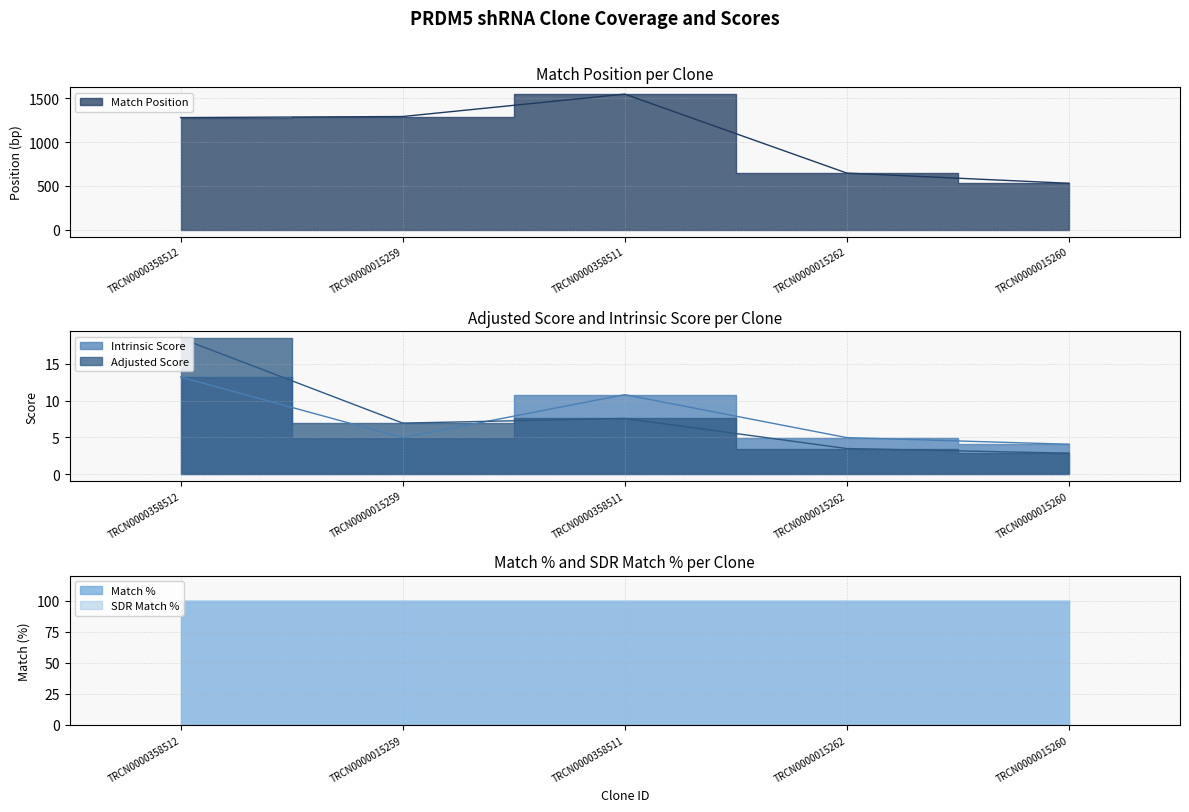

In Match Position, how many points are higher than both neighbors (excluding endpoints)?

1